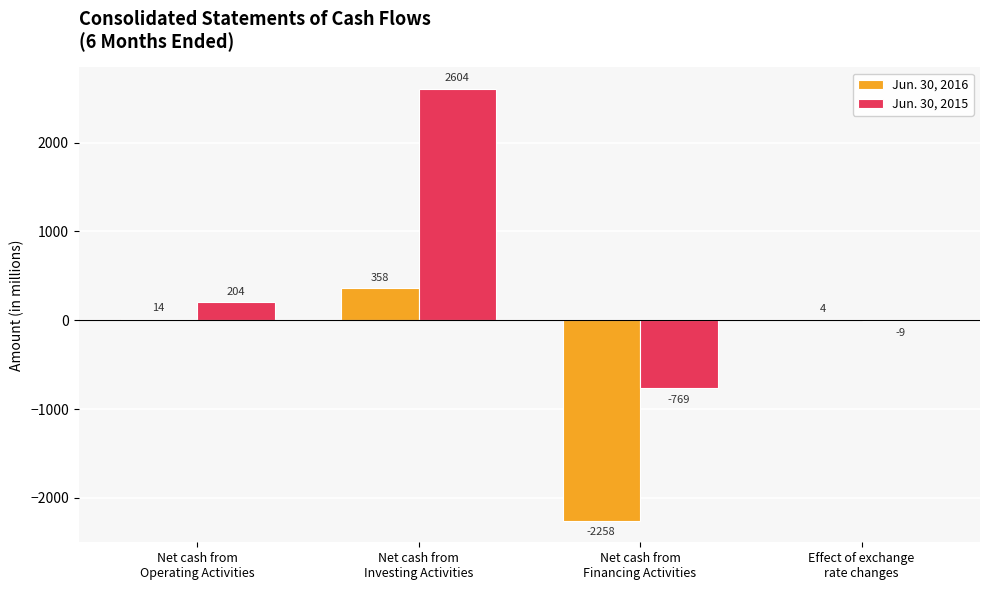

Is the value of Jun. 30, 2016 at Net cash from
Investing Activities greater than the value of Jun. 30, 2015 at Effect of exchange
rate changes?

Yes